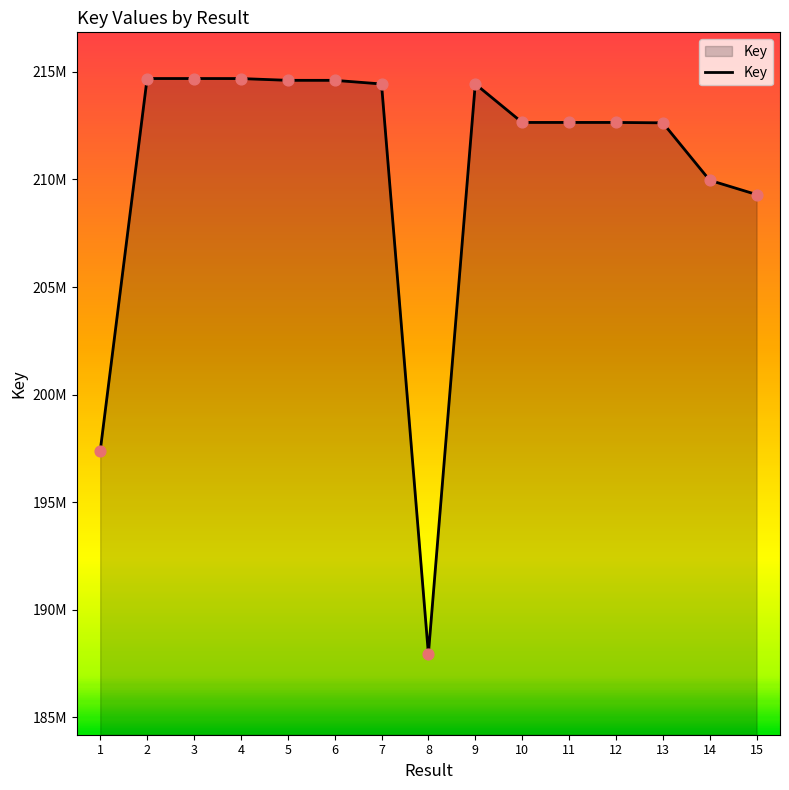

Between 7 and 12, which is larger?

7